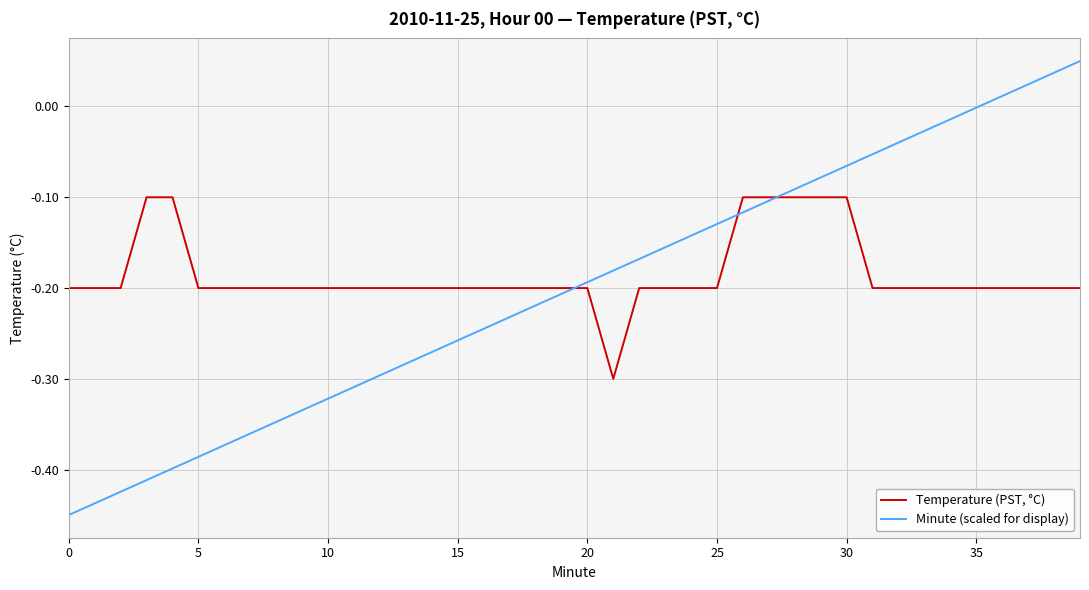

List the series in order of their overall mean, lowest first.

Minute (scaled for display), Temperature (PST, °C)